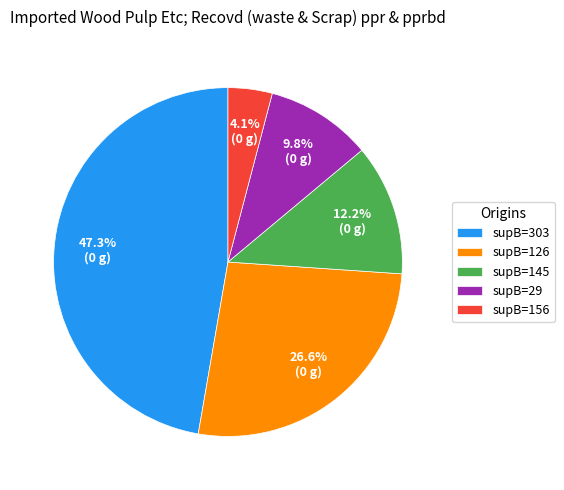

Which has a higher value, supB=145 or supB=126?

supB=126